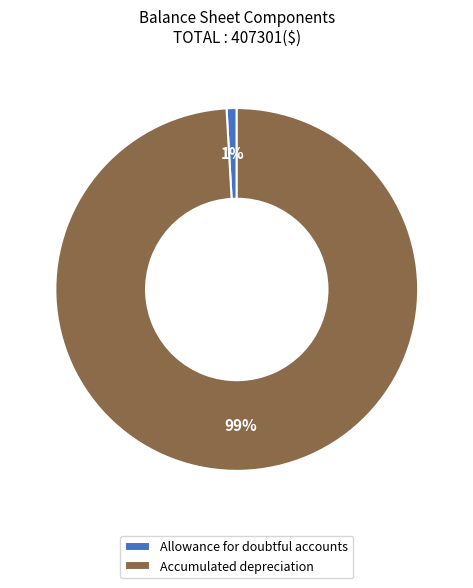

Which category has the smallest portion of the pie?

Allowance for doubtful accounts